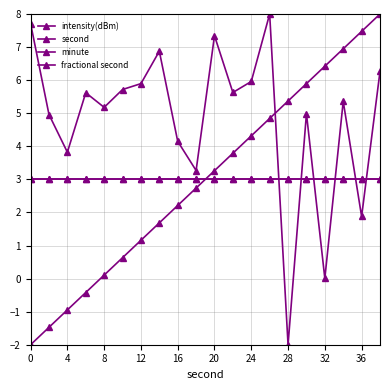

What is the lowest value of the second series?

-2.0